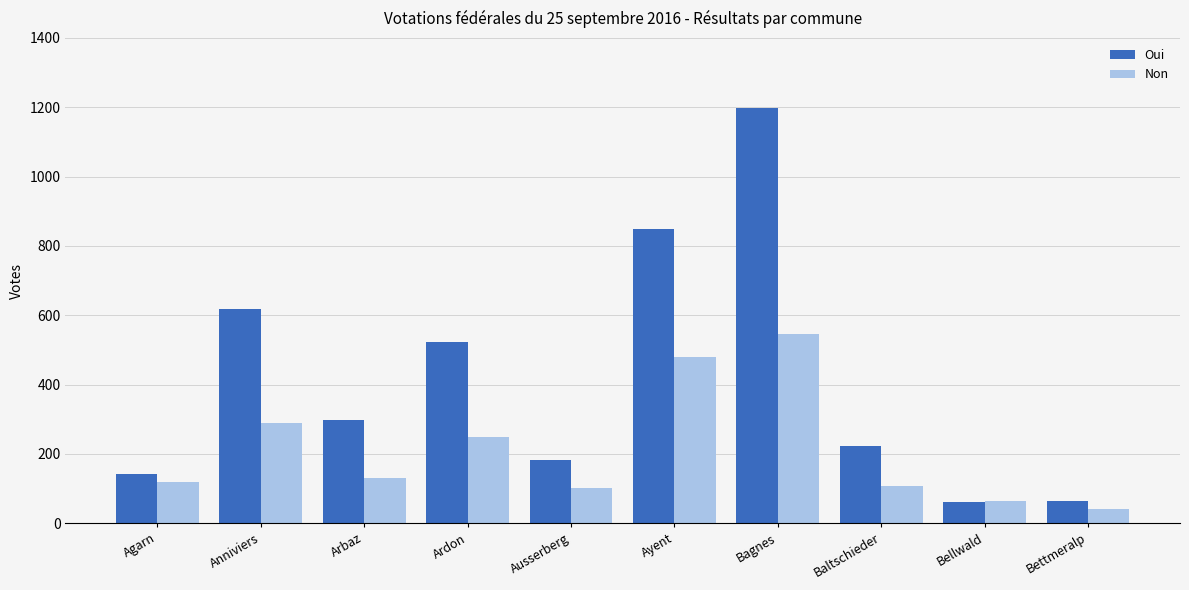

What are all the series names shown in the legend?

Oui, Non